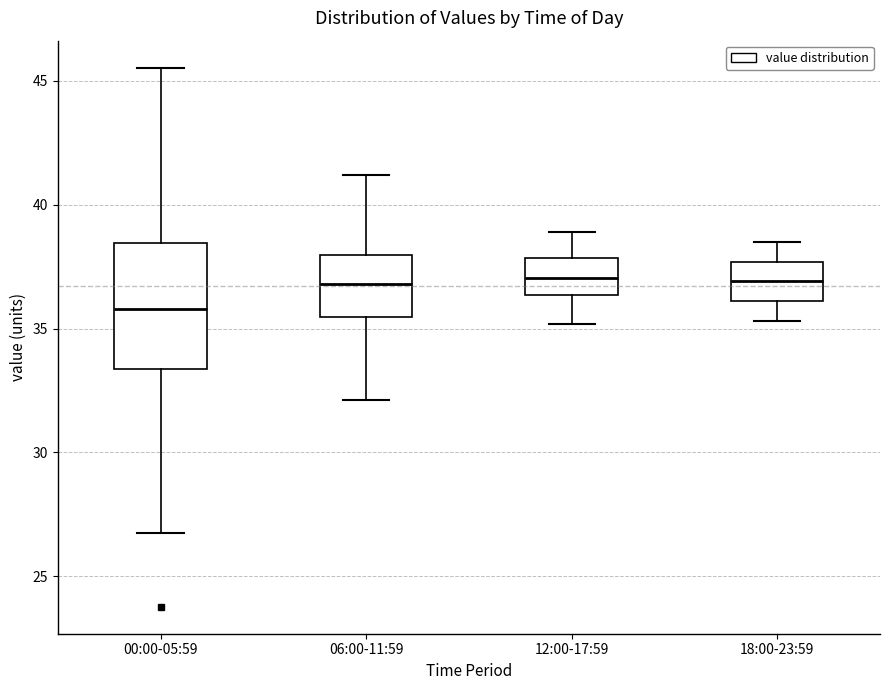

Reading left to right, read every box against the y-axis: the position of its median line, the range the box covers, and the ends of its whiskers. The values are not printed on the chart, so give them approximately, as read against the axis.

00:00-05:59: median 36.0, box 33.5 to 38.5, whiskers 26.5 to 45.5
06:00-11:59: median 37.0, box 35.5 to 38.0, whiskers 32.0 to 41.0
12:00-17:59: median 37.0, box 36.5 to 38.0, whiskers 35.0 to 39.0
18:00-23:59: median 37.0, box 36.0 to 37.5, whiskers 35.5 to 38.5